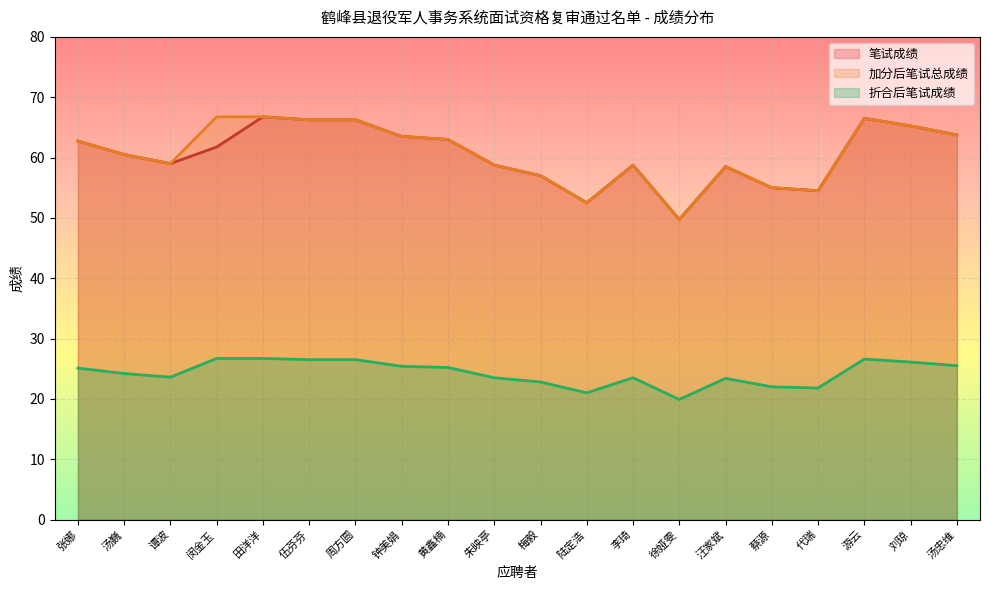

True or false: 加分后笔试总成绩 and 折合后笔试成绩 cross at least once.

False